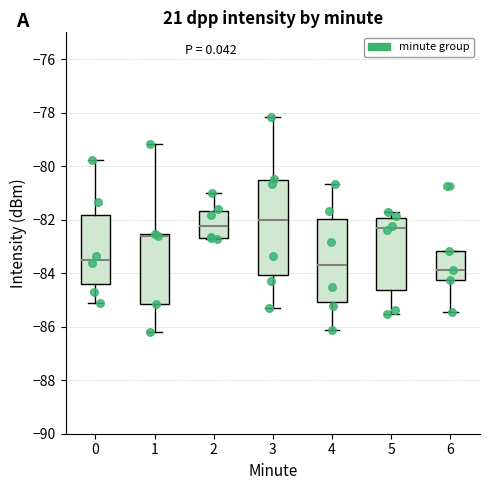

Which box is the tallest, from its lower edge to its upper edge?

3